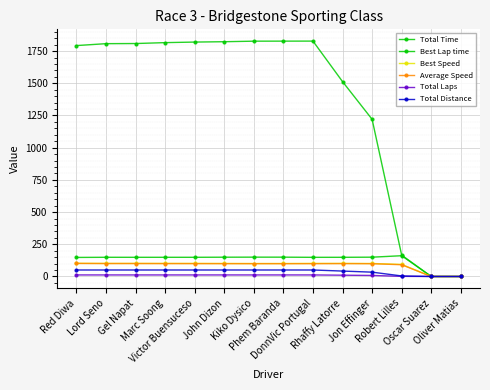

How many values in the Best Speed series exceed 101?

8